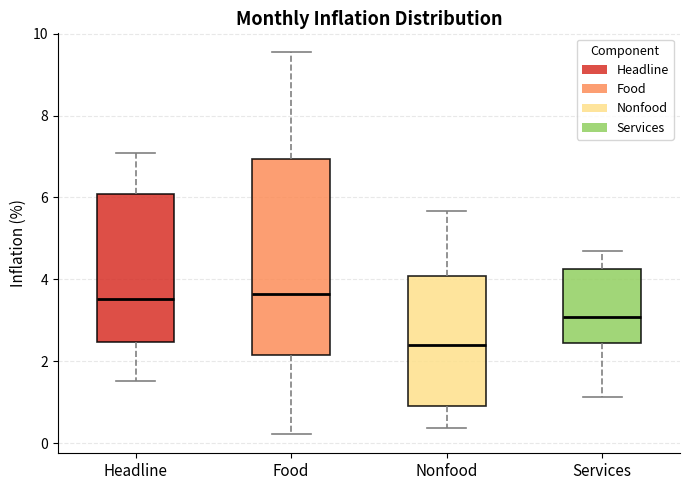

Reading left to right, transcribe this box plot: for each box, give where its median line is, the range the box spans, and where its two whiskers end, as read against the y-axis. The values are not printed on the chart, so give them approximately, as read against the axis.

Headline: median 3.6, box 2.4 to 6.0, whiskers 1.6 to 7.0
Food: median 3.6, box 2.2 to 7.0, whiskers 0.2 to 9.6
Nonfood: median 2.4, box 1.0 to 4.0, whiskers 0.4 to 5.6
Services: median 3.0, box 2.4 to 4.2, whiskers 1.2 to 4.6